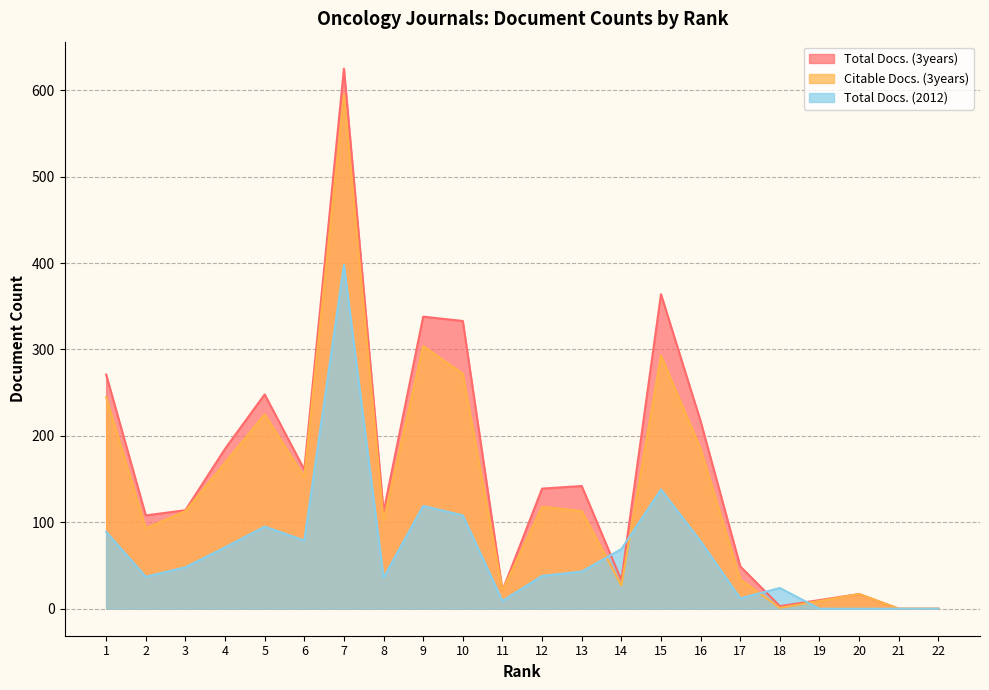

Is the value of Total Docs. (3years) at 15 greater than the value of Total Docs. (2012) at 21?

Yes